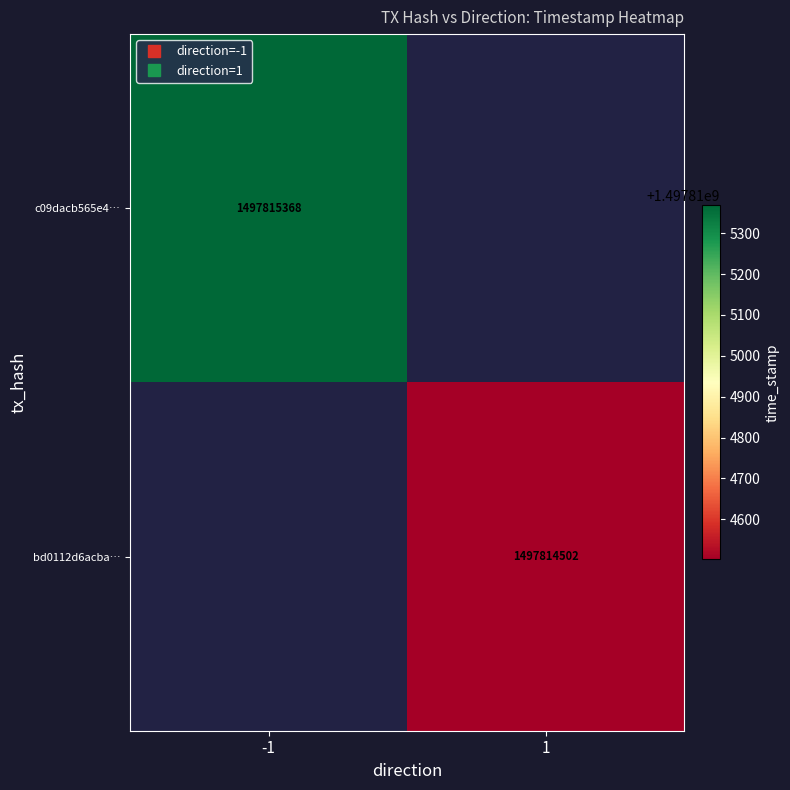

Reading left to right, list all the values displayed in this chart.

c09dacb565e48fc976911053f3b273780438d0e: -1	1497815368
bd0112d6acbabd8e5245b0a5ebcf76fb4dddf7a: 1	1497814502